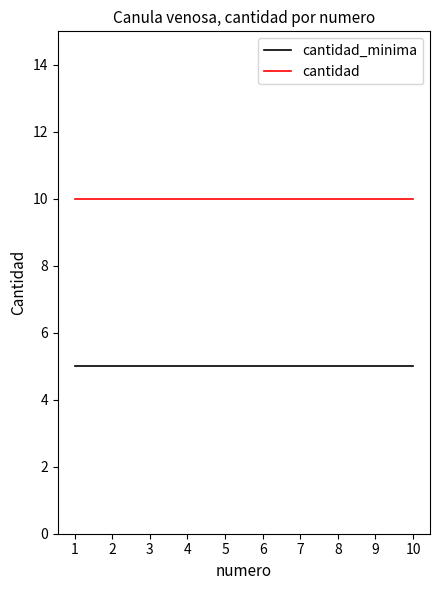

What is the average value of the cantidad series?

10